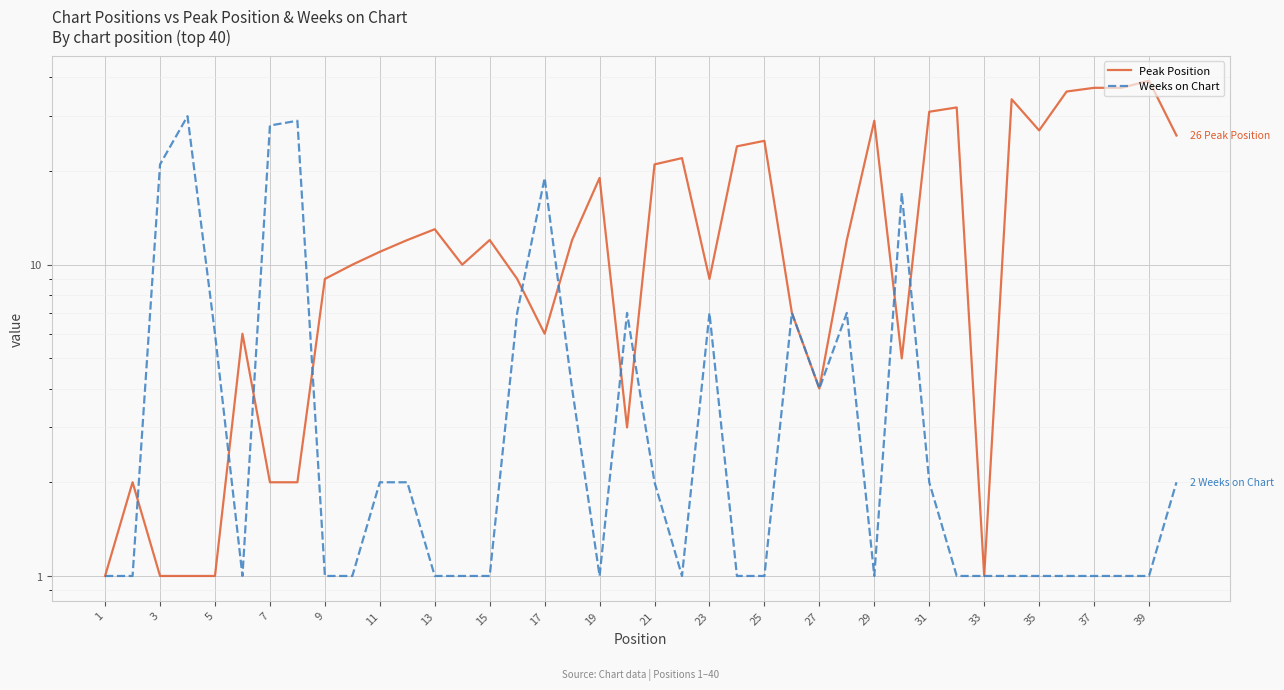

At which category is the sum across all series the highest?

39